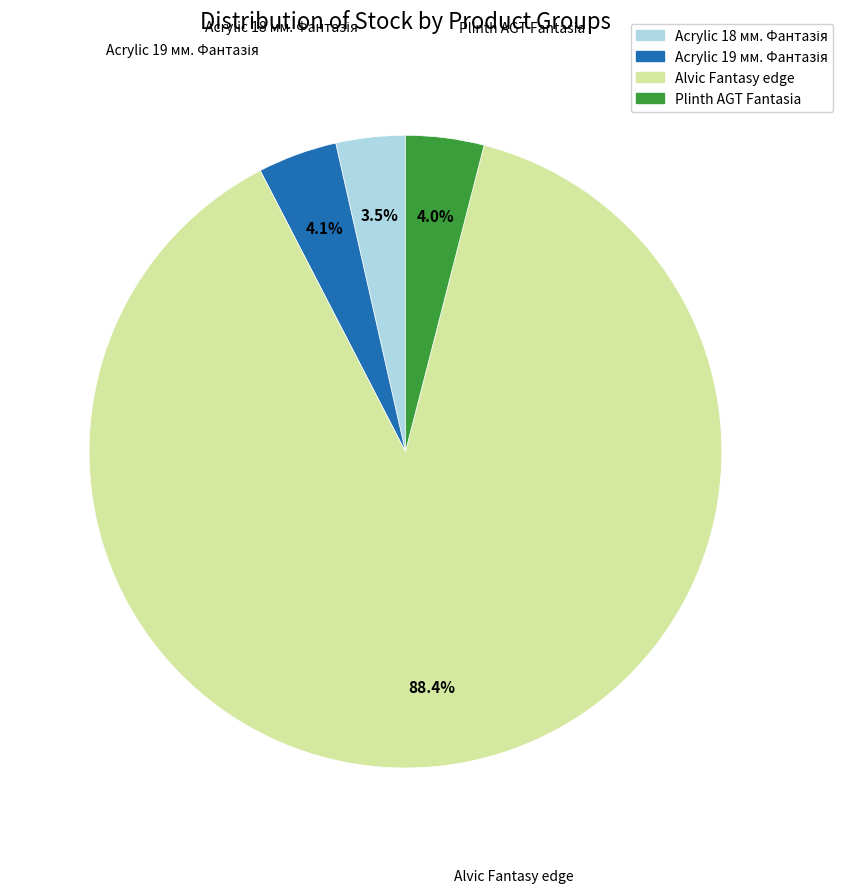

Does any single category account for the majority?

Yes